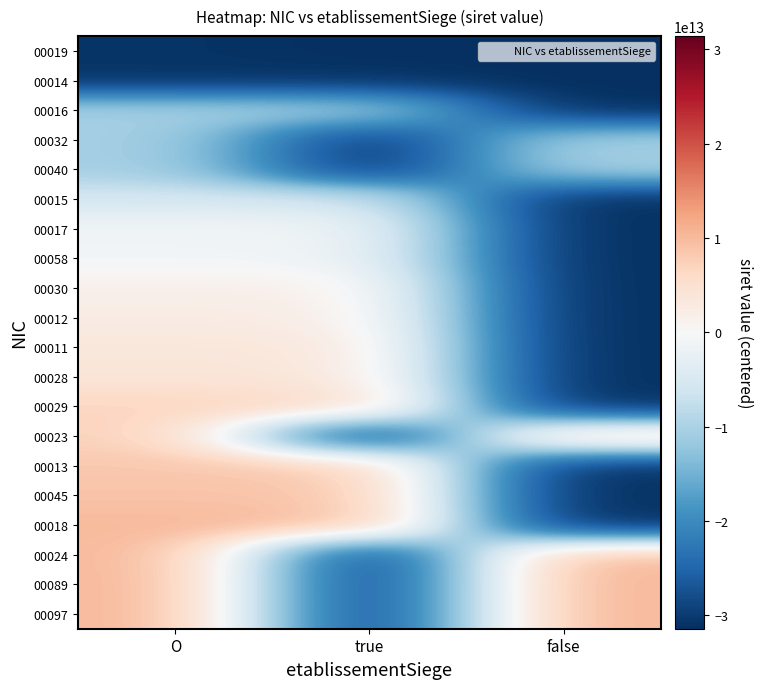

Which has a higher value, true or O?

O